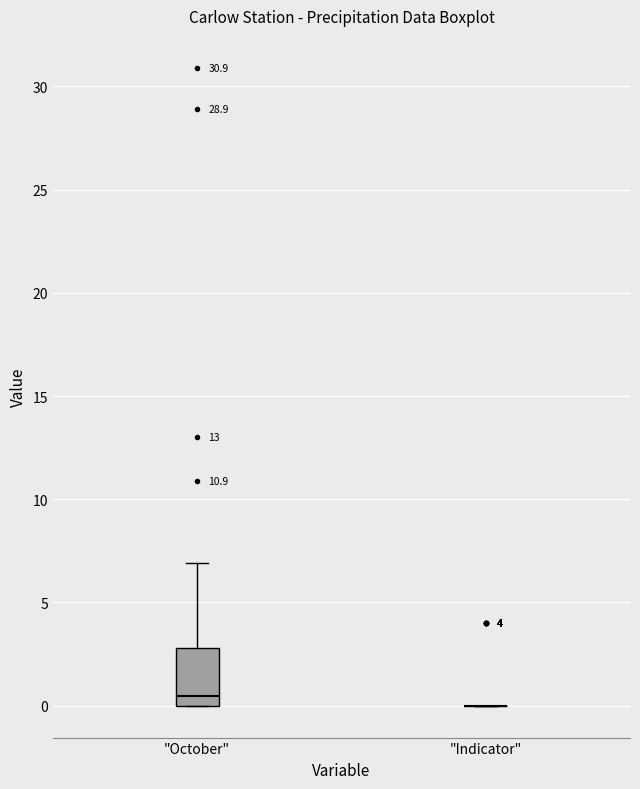

Which box is the tallest, from its lower edge to its upper edge?

"October"